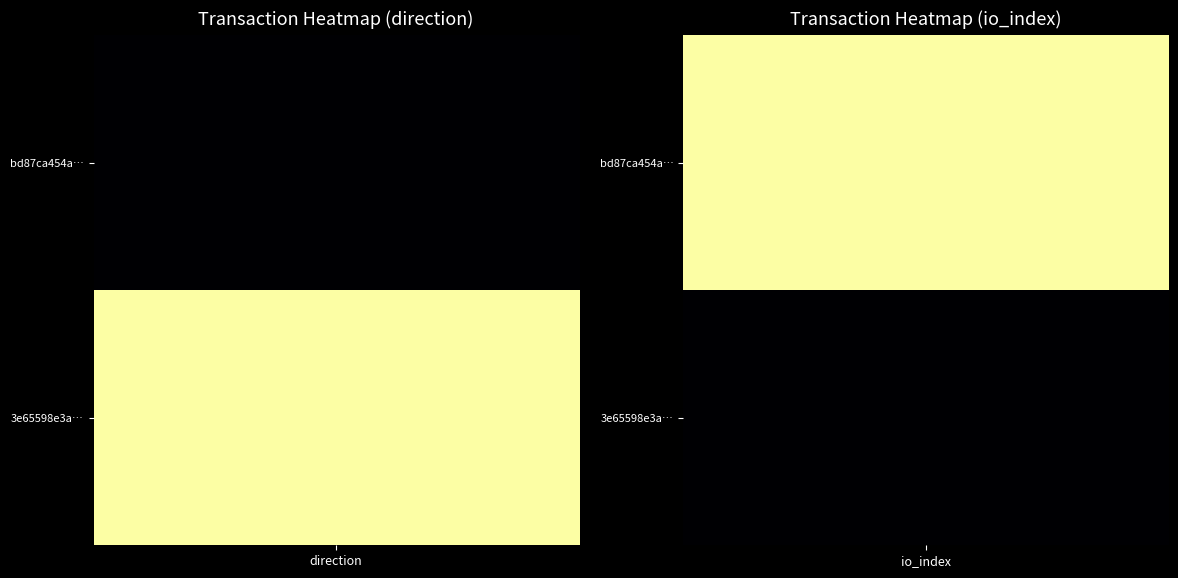

How many bd87ca454a42725f16abb39a3220bc9b156cfd8 values are between -1 and 1?

2